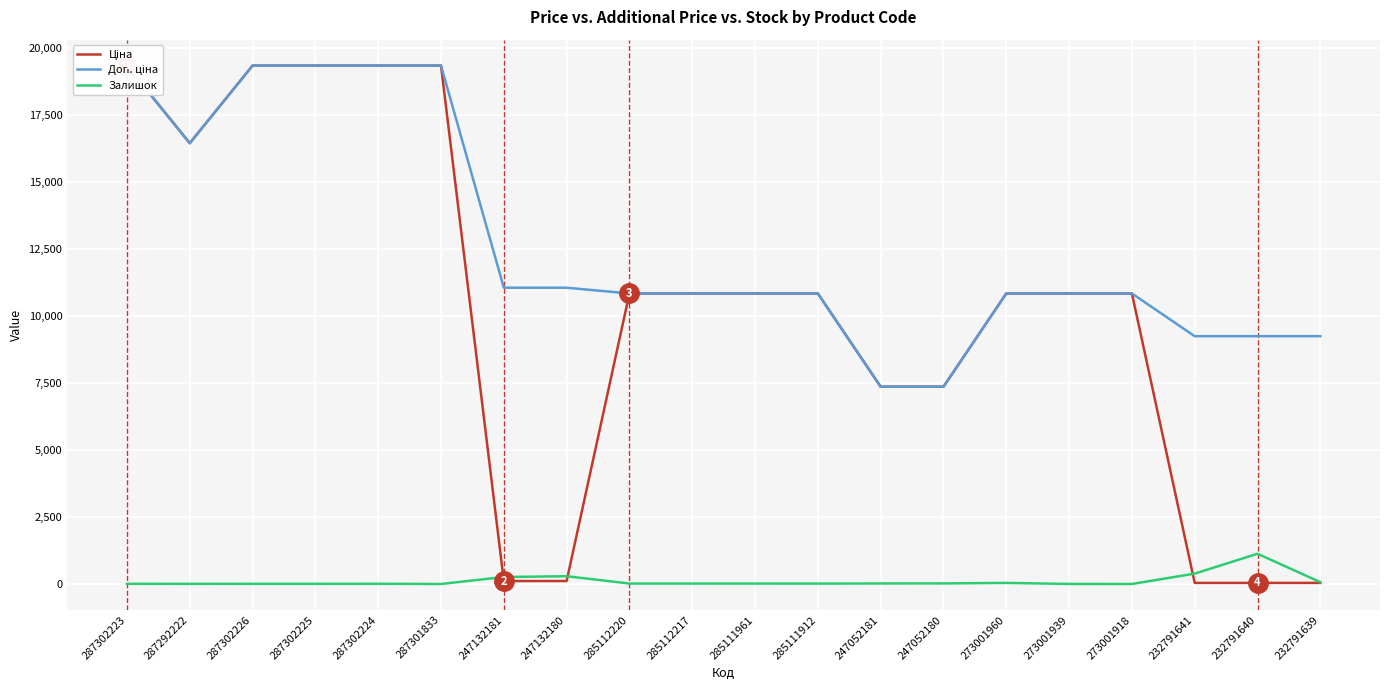

True or false: Доп. ціна and Ціна intersect in this chart.

False